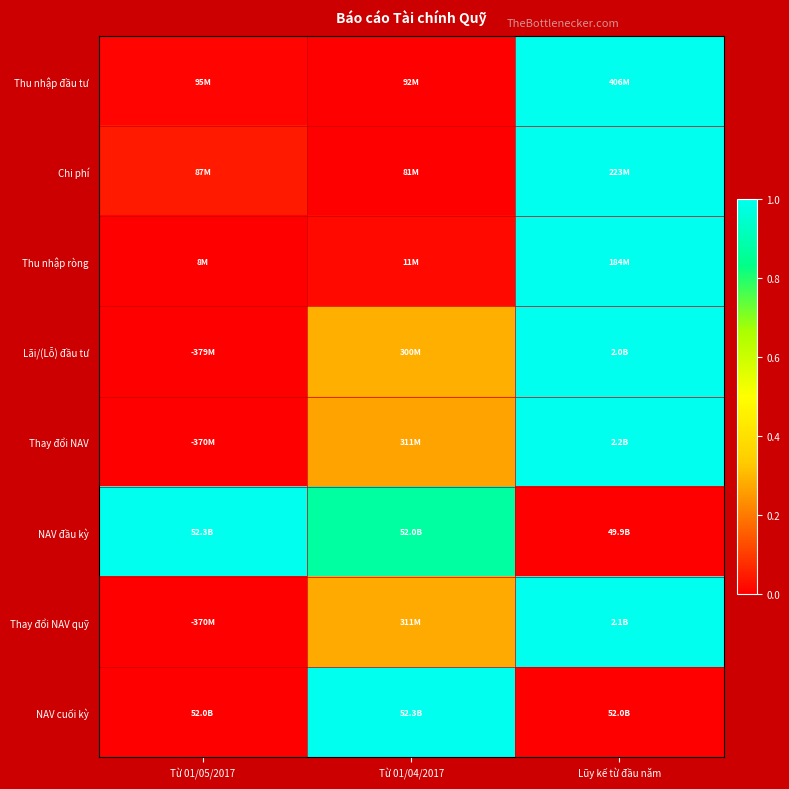

Count the number of categories in the chart.

3